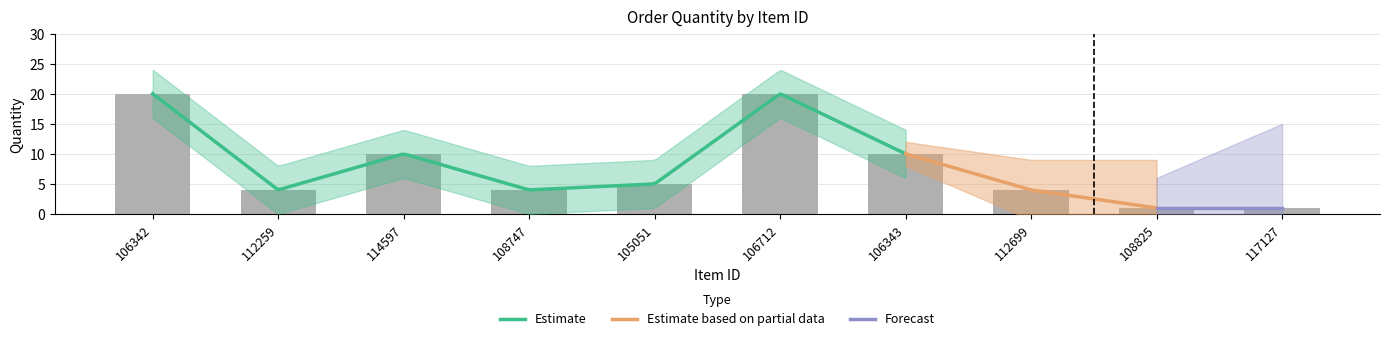

What is the average value?

8